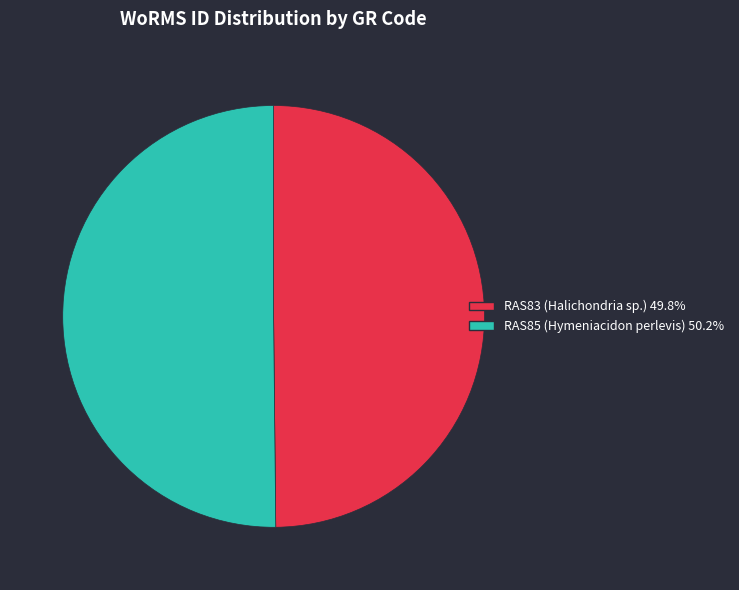

What is the ratio of the value at RAS85 (Hymeniacidon perlevis) 50.2% to the value at RAS83 (Halichondria sp.) 49.8%?

1.0